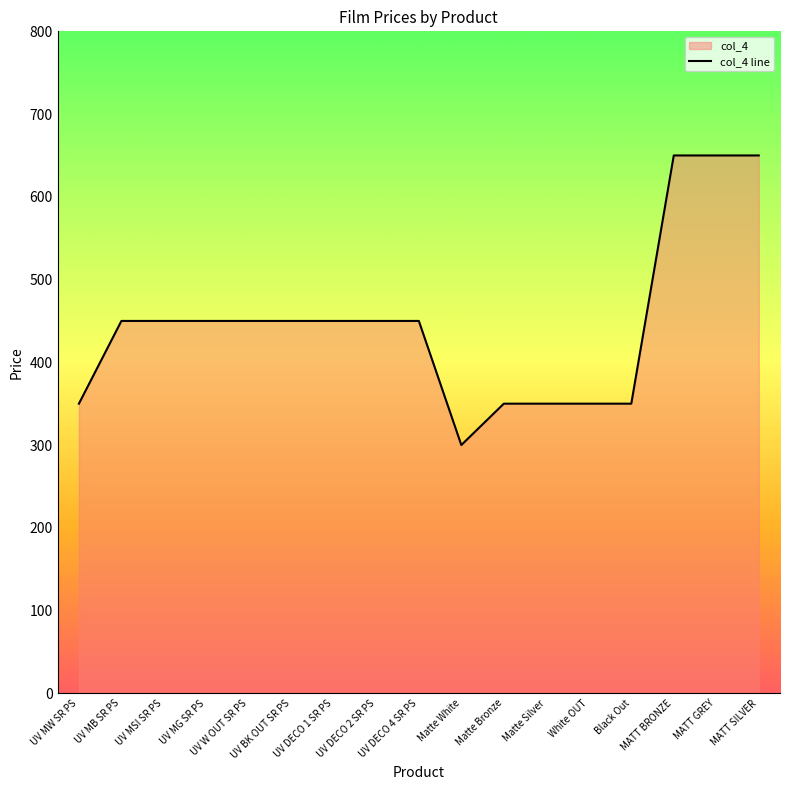

Rank the categories by value from lowest to highest.

Matte White, UV MW SR PS, Matte Bronze, Matte Silver, White OUT, Black Out, UV MB SR PS, UV MSI SR PS, UV MG SR PS, UV W OUT SR PS, UV BK OUT SR PS, UV DECO 1 SR PS, UV DECO 2 SR PS, UV DECO 4 SR PS, MATT BRONZE, MATT GREY, MATT SILVER